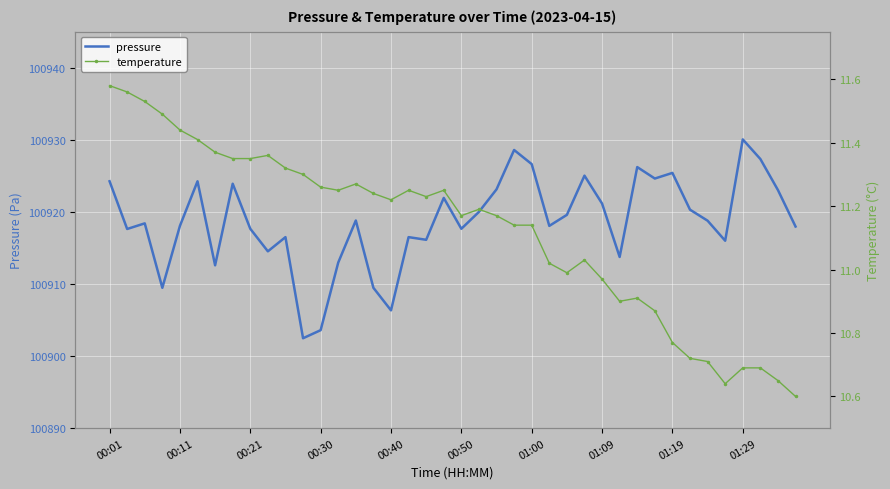

What is the maximum value for pressure?

100930.1